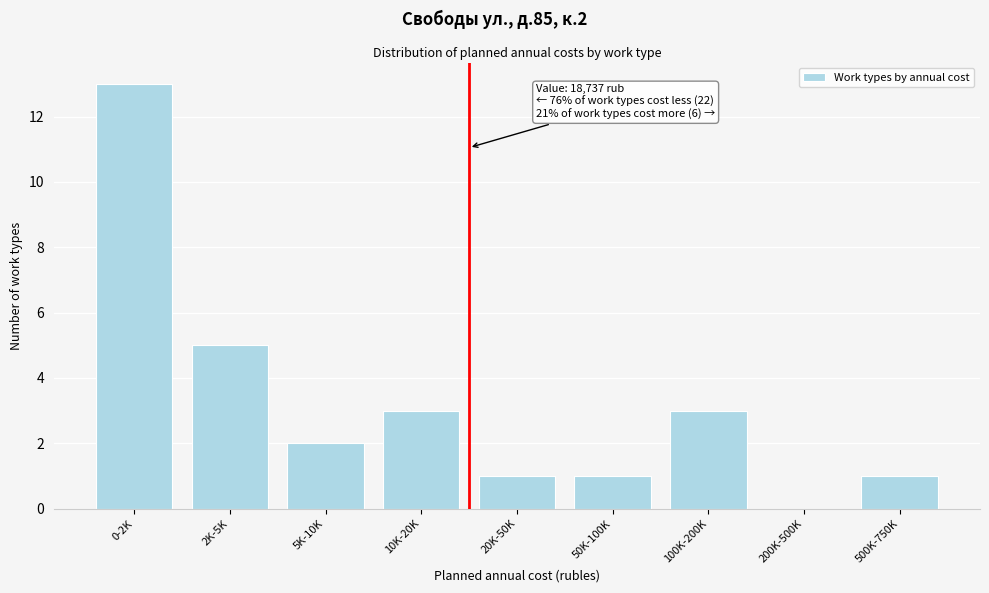

Reading right to left, extract all data points from this chart.

500K-750K=1	200K-500K=0	100K-200K=3	50K-100K=1	20K-50K=1	10K-20K=3	5K-10K=2	2K-5K=5	0-2K=13